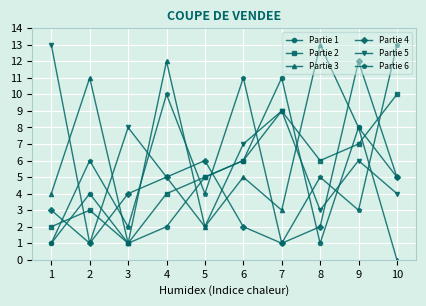

In Partie 6, how many points are lower than both neighbors (excluding endpoints)?

4